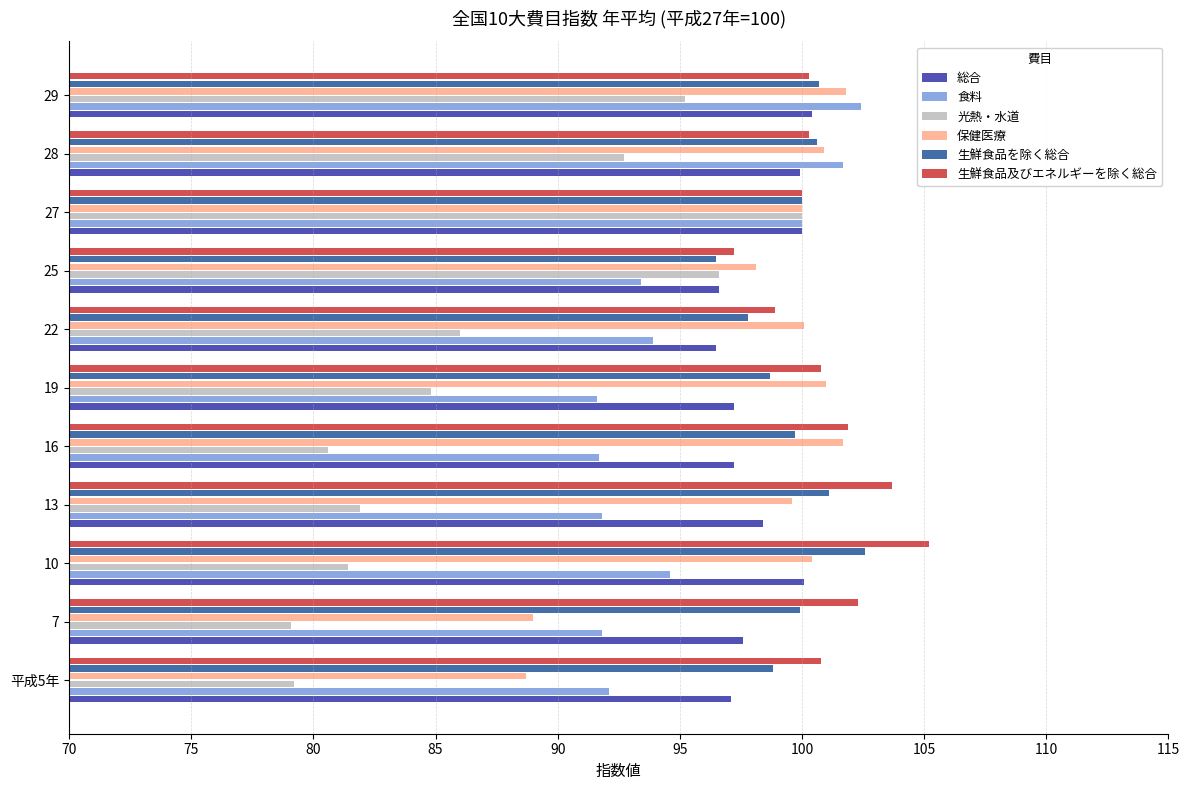

What is the sum of all 生鮮食品及びエネルギーを除く総合 values?

1111.4